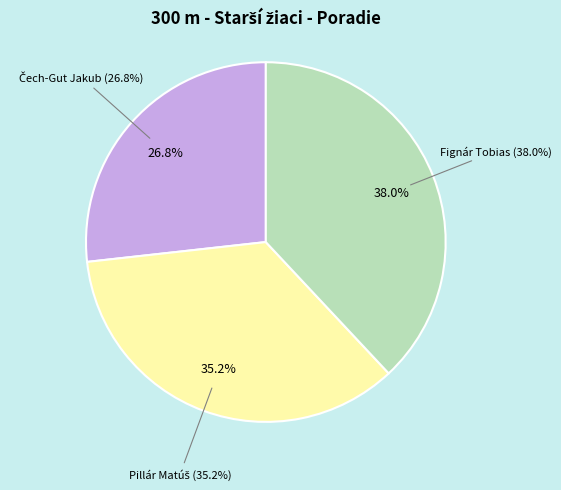

How many slices are in this pie chart?

3